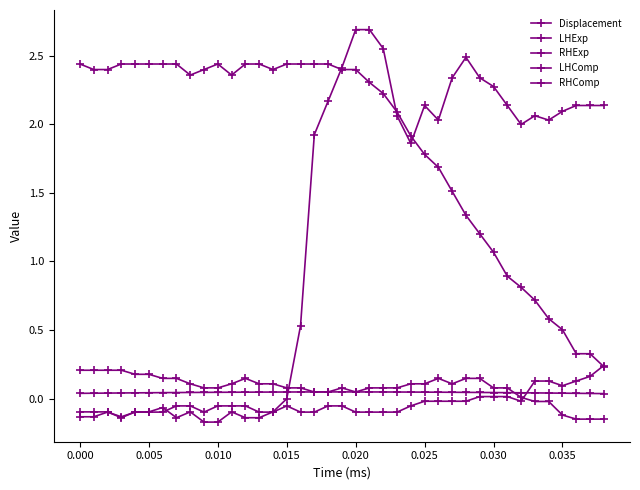

Reading left to right, extract all data points from this chart.

Displacement: 0.0	0.0	0.0	0.0	0.0	0.0	0.0	0.0	0.0	0.0	0.0	0.0	0.0	0.0	0.0	0.0	0.0	0.0	0.0	0.0	0.0	0.0	0.0	0.0	0.0	0.0	0.0	0.0	0.0	0.0	0.0	0.0	0.0	0.0	0.0	0.0	0.0	0.0	0.0
LHExp: 0.2	0.2	0.2	0.2	0.2	0.2	0.1	0.1	0.1	0.1	0.1	0.1	0.1	0.1	0.1	0.1	0.1	0.0	0.0	0.1	0.0	0.1	0.1	0.1	0.1	0.1	0.1	0.1	0.1	0.1	0.1	0.1	0.0	-0.0	-0.0	-0.1	-0.1	-0.1	-0.1
RHExp: -0.1	-0.1	-0.1	-0.1	-0.1	-0.1	-0.1	-0.1	-0.1	-0.2	-0.2	-0.1	-0.1	-0.1	-0.1	0.0	0.5	1.9	2.2	2.4	2.7	2.7	2.6	2.1	1.9	2.1	2.0	2.3	2.5	2.3	2.3	2.1	2.0	2.1	2.0	2.1	2.1	2.1	2.1
LHComp: -0.1	-0.1	-0.1	-0.1	-0.1	-0.1	-0.1	-0.1	-0.1	-0.1	-0.1	-0.1	-0.1	-0.1	-0.1	-0.1	-0.1	-0.1	-0.1	-0.1	-0.1	-0.1	-0.1	-0.1	-0.1	-0.0	-0.0	-0.0	-0.0	0.0	0.0	0.0	-0.0	0.1	0.1	0.1	0.1	0.2	0.2
RHComp: 2.4	2.4	2.4	2.4	2.4	2.4	2.4	2.4	2.4	2.4	2.4	2.4	2.4	2.4	2.4	2.4	2.4	2.4	2.4	2.4	2.4	2.3	2.2	2.1	1.9	1.8	1.7	1.5	1.3	1.2	1.1	0.9	0.8	0.7	0.6	0.5	0.3	0.3	0.2